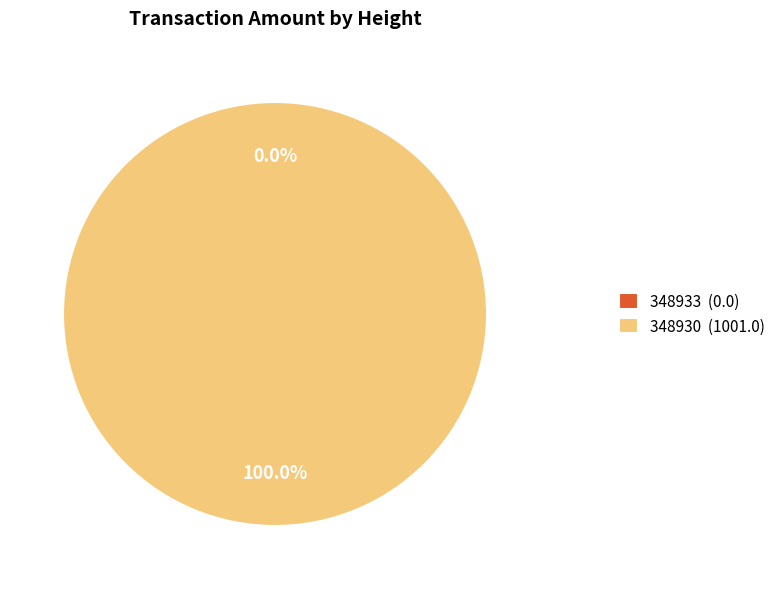

What is the total percentage of 348933 and 348930?

100.0%